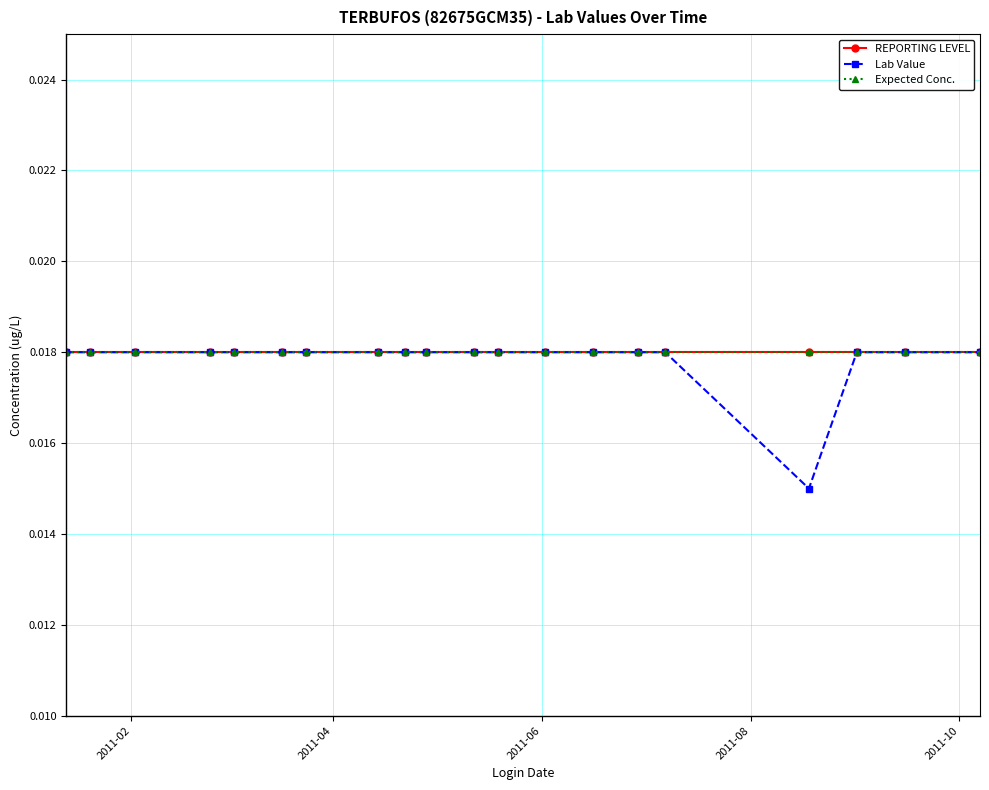

True or false: REPORTING LEVEL and Expected Conc. intersect in this chart.

False